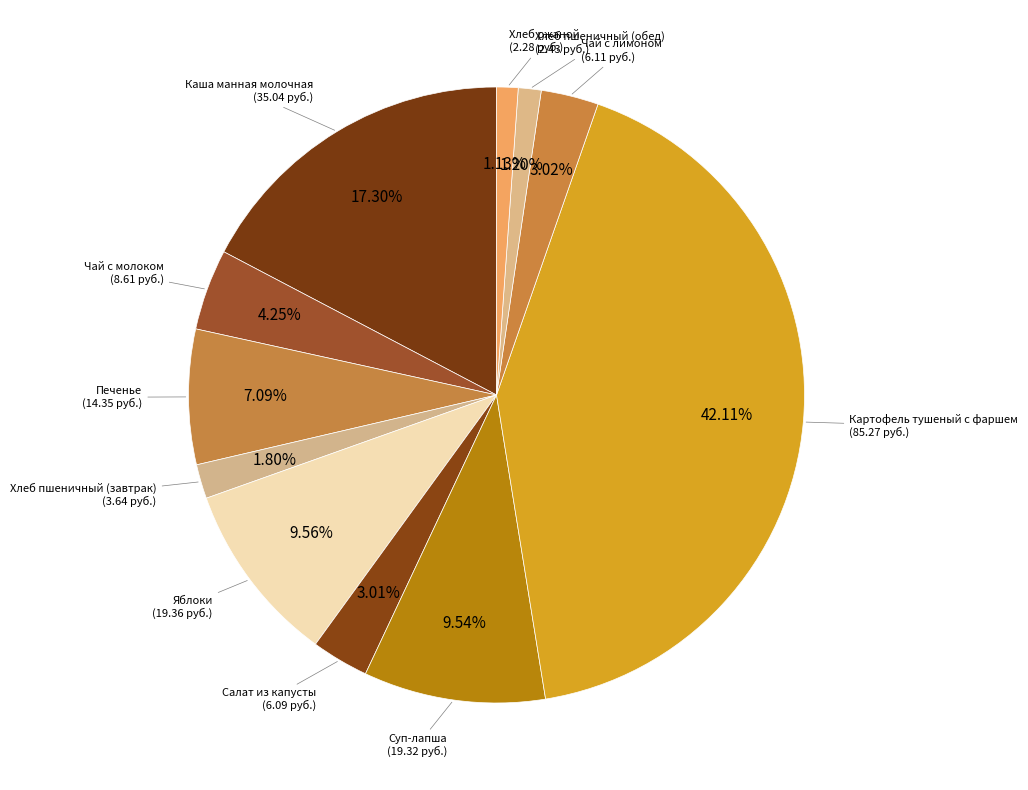

How many slices are in this pie chart?

11